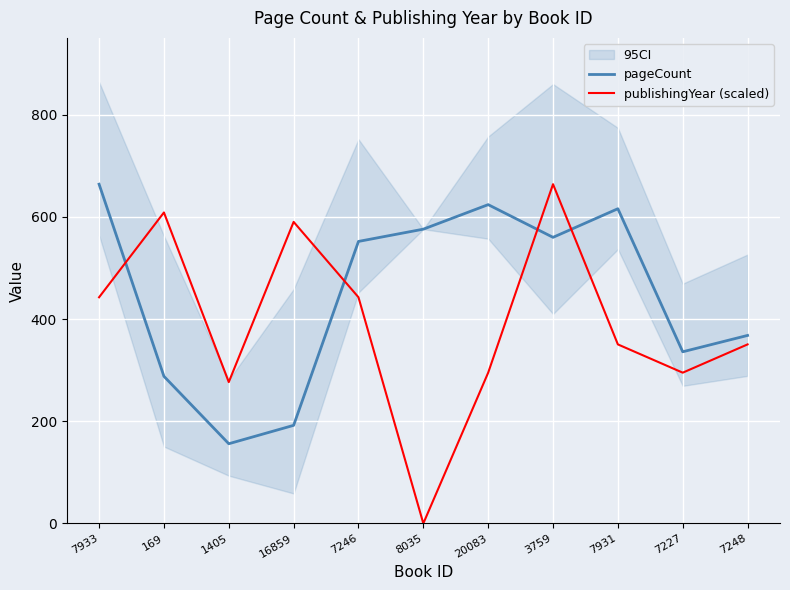

Which series ends up on top after the final intersection of pageCount and publishingYear (scaled)?

pageCount